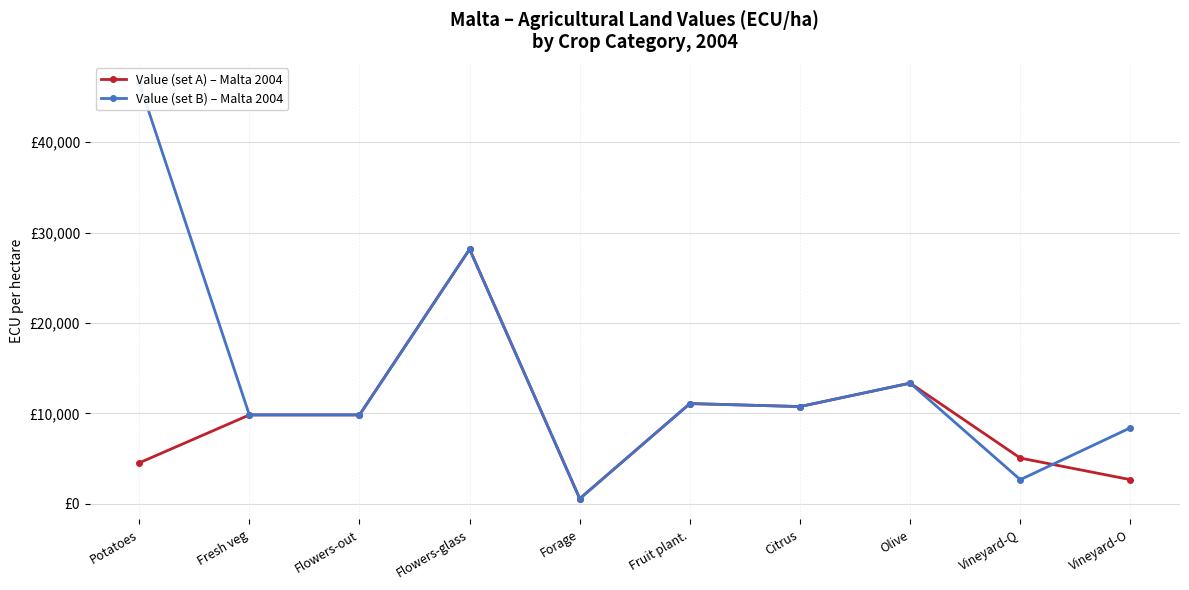

Which category has the lowest value in the Value (set B) – Malta 2004 series?

Forage